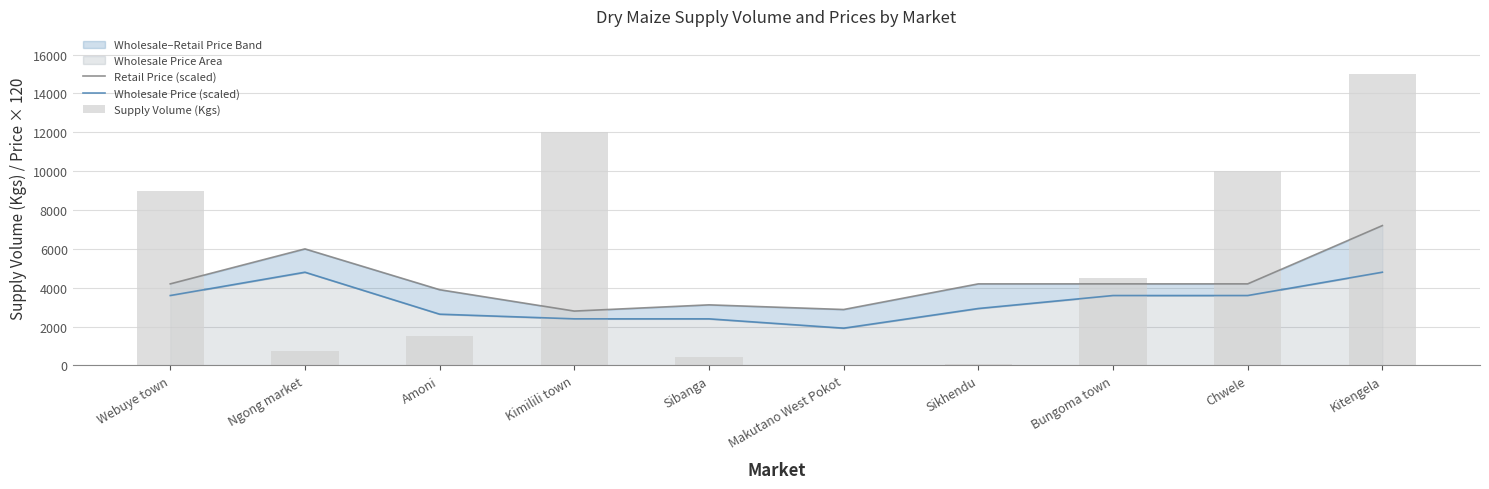

Reading right to left, extract all data points from this chart.

Retail Price (scaled): Kitengela=7200.0	Chwele=4200.0	Bungoma town=4200.0	Sikhendu=4200.0	Makutano West Pokot=2880.0	Sibanga=3120.0	Kimilili town=2799.6	Amoni=3900.0	Ngong market=6000.0	Webuye town=4200.0
Wholesale Price (scaled): Kitengela=4800.0	Chwele=3600.0	Bungoma town=3600.0	Sikhendu=2932.8	Makutano West Pokot=1920.0	Sibanga=2400.0	Kimilili town=2400.0	Amoni=2640.0	Ngong market=4800.0	Webuye town=3600.0
Supply Volume (Kgs): Kitengela=15000.0	Chwele=10000.0	Bungoma town=4500.0	Sikhendu=90.0	Makutano West Pokot=0.0	Sibanga=450.0	Kimilili town=12000.0	Amoni=1500.0	Ngong market=720.0	Webuye town=9000.0